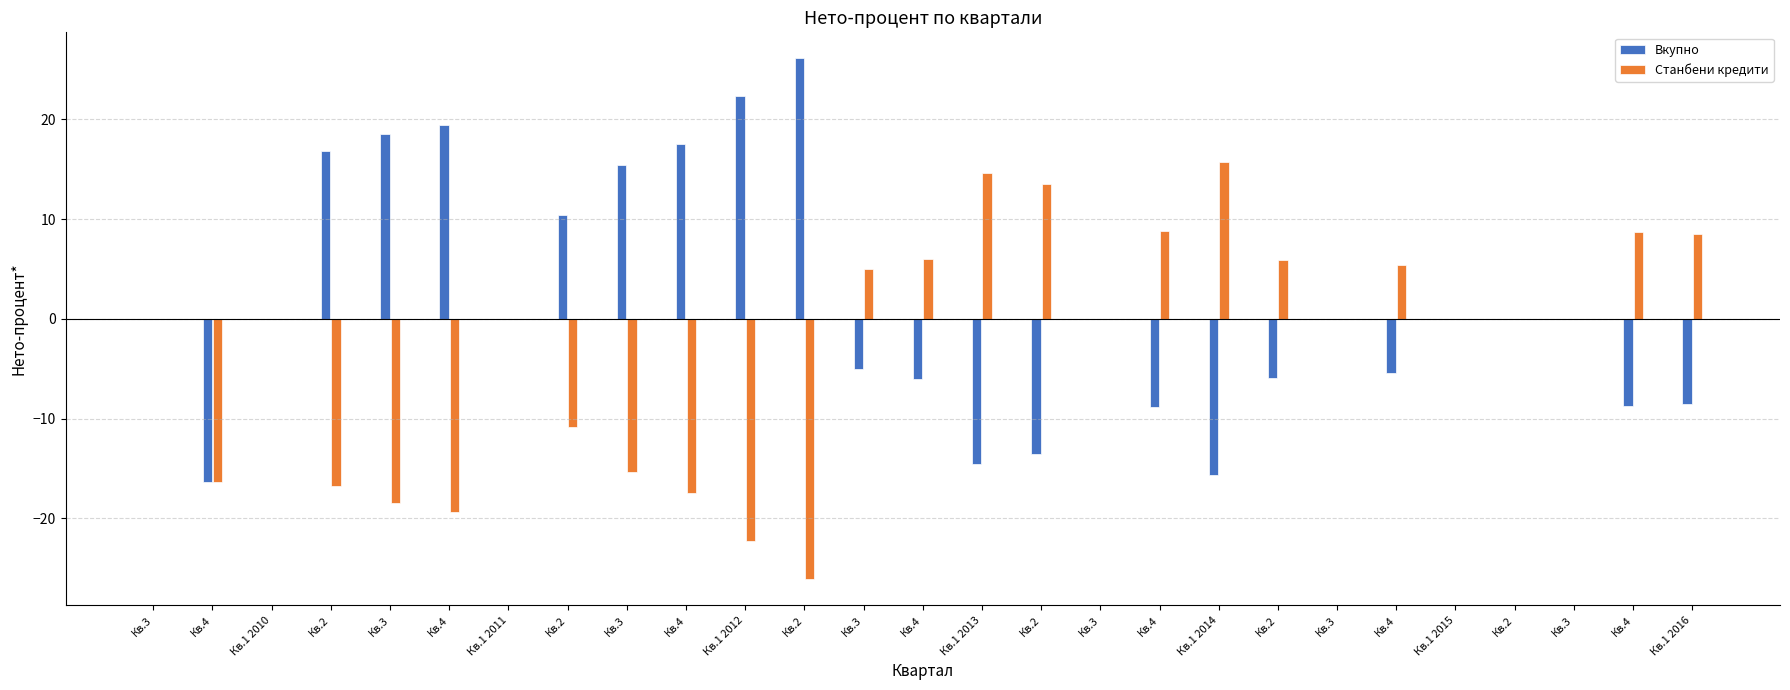

How many data points does each series have?

27